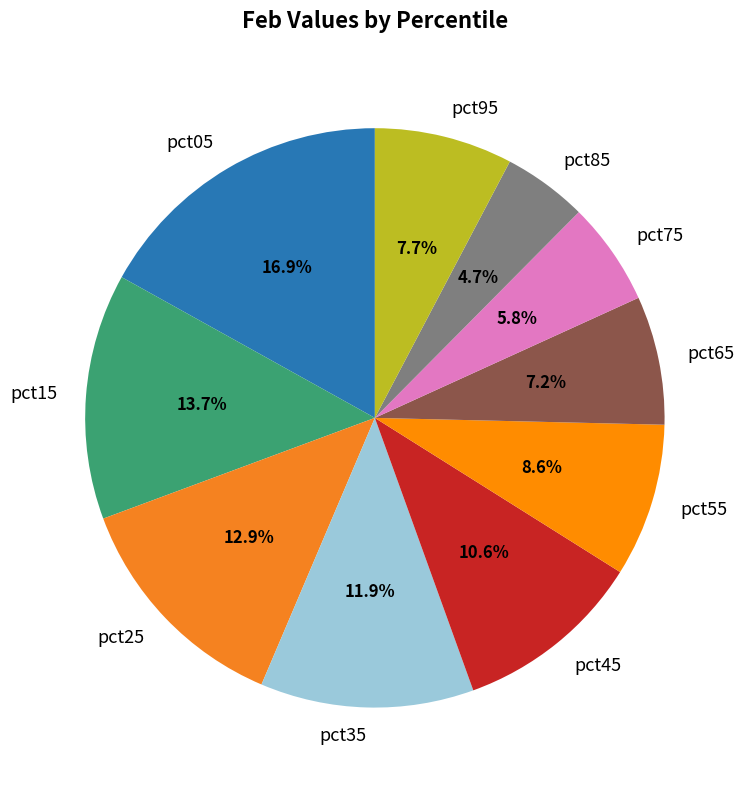

How many slices are in this pie chart?

10